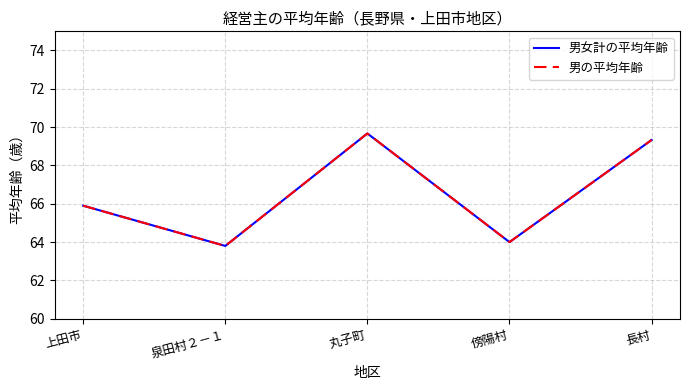

Is this an area chart (filled region under the line)?

No